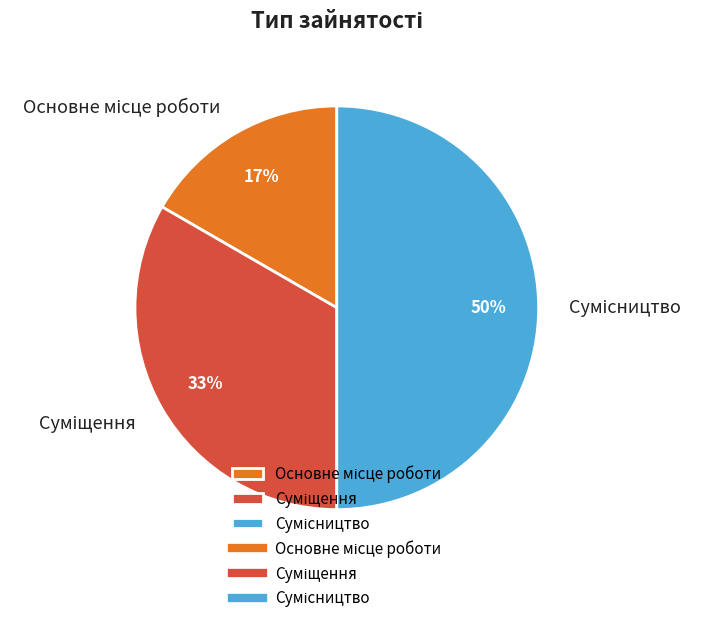

What is the total percentage of Основне місце роботи and Суміщення?

50.0%